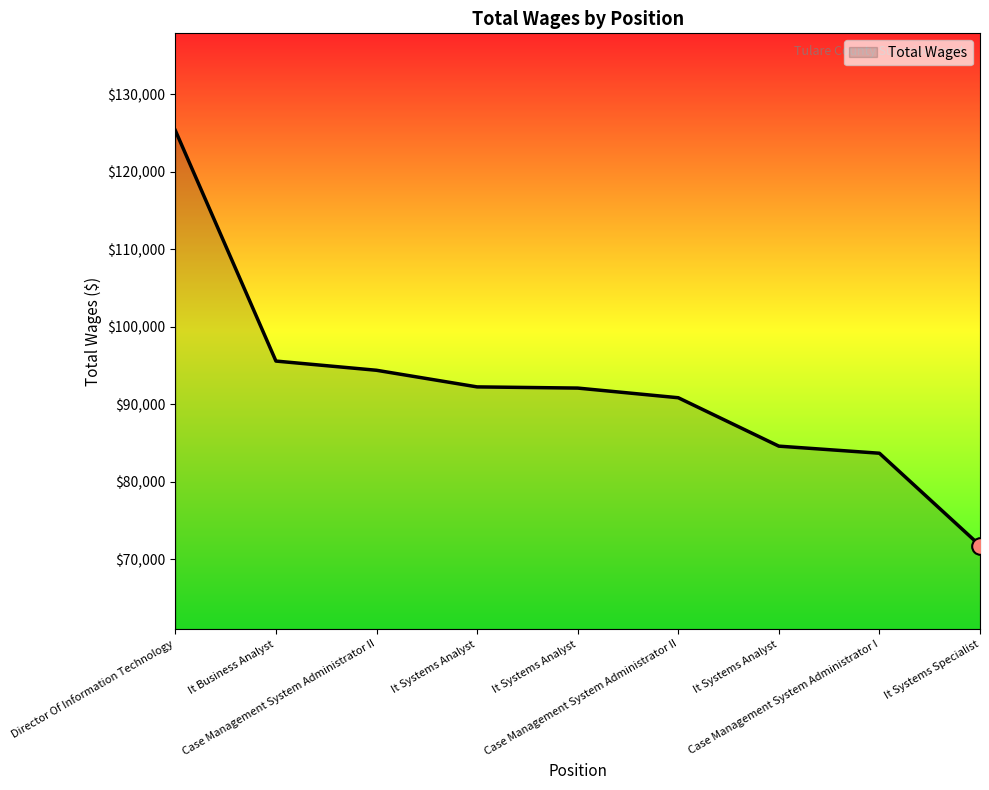

Reading left to right, list all the values displayed in this chart.

125304	95566	94378	92235	92082	90836	84593	83680	71776